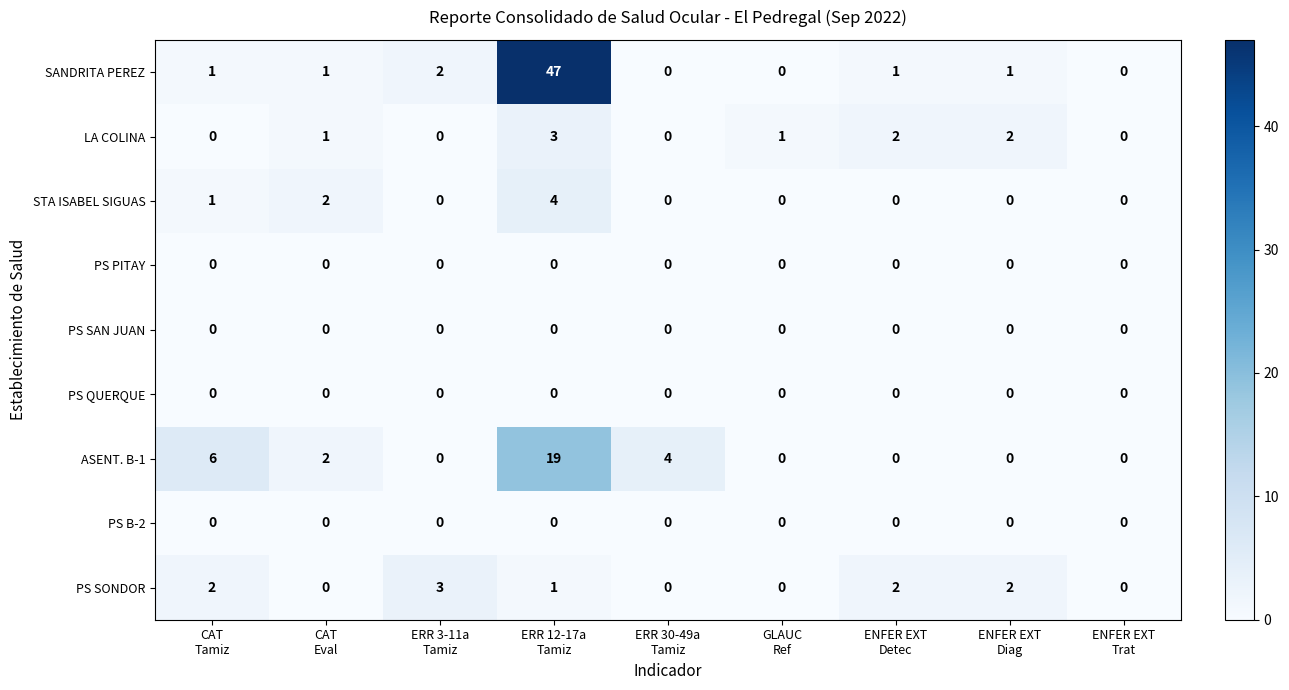

Which series has the largest range (max minus min)?

SANDRITA PEREZ